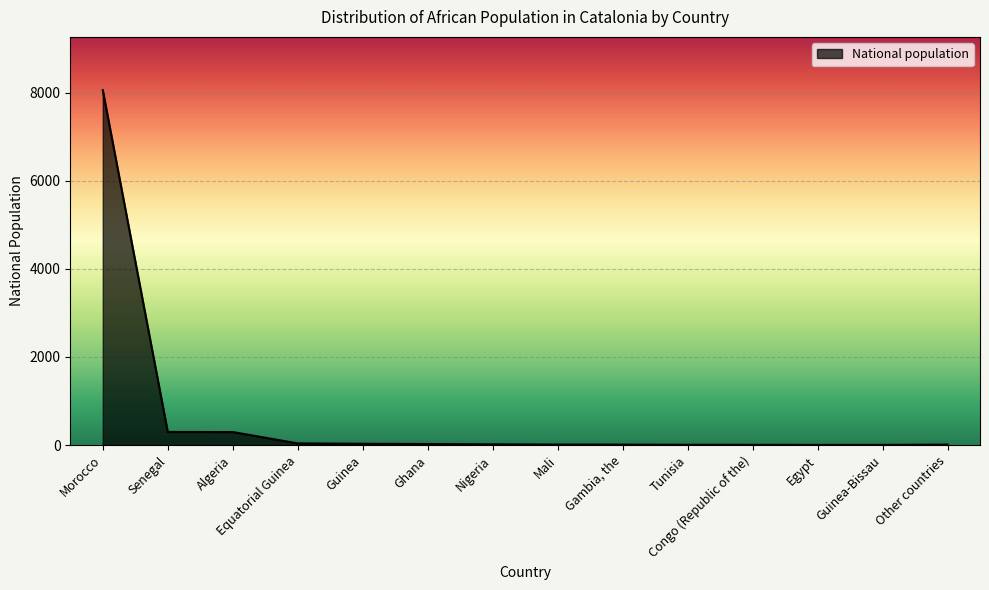

Is it true that the value at Senegal is 298?

True